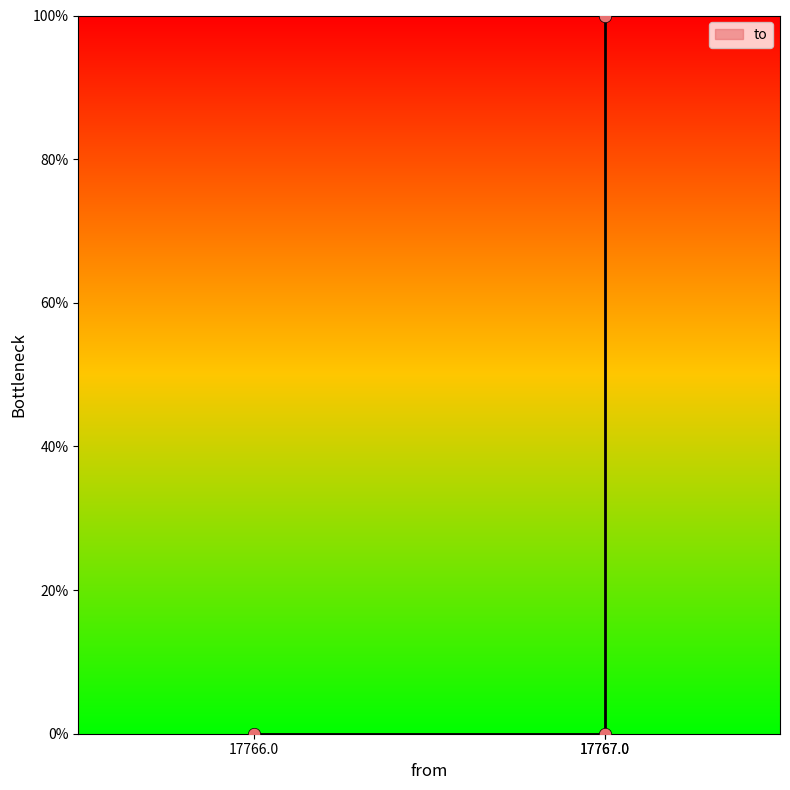

Between 17767 and 17766, which is larger?

17767